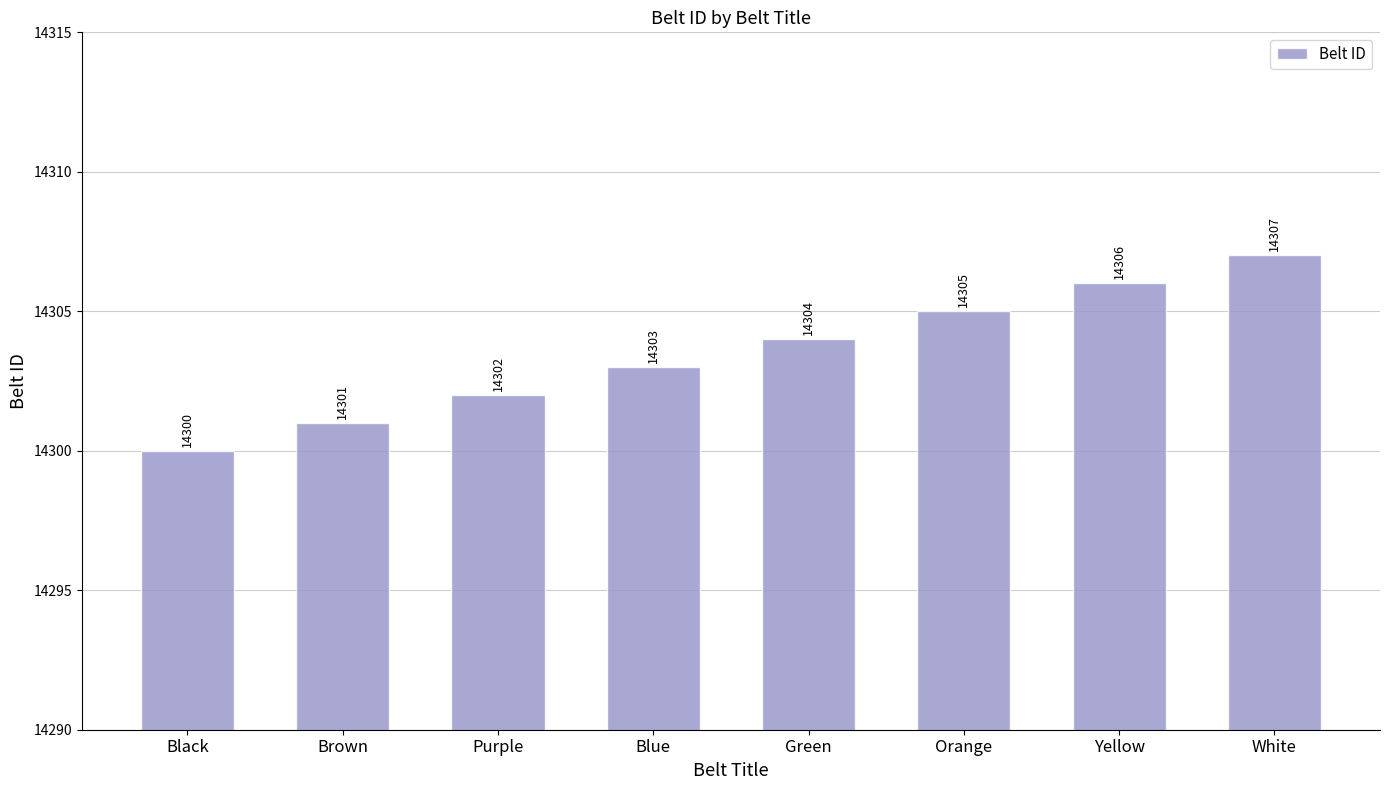

The value at Yellow is 14306. True or false?

True